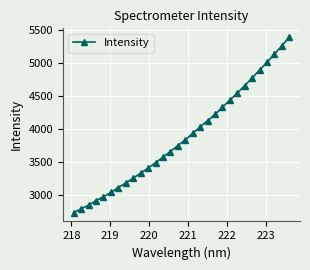

What is the maximum value shown in the chart?

5390.8